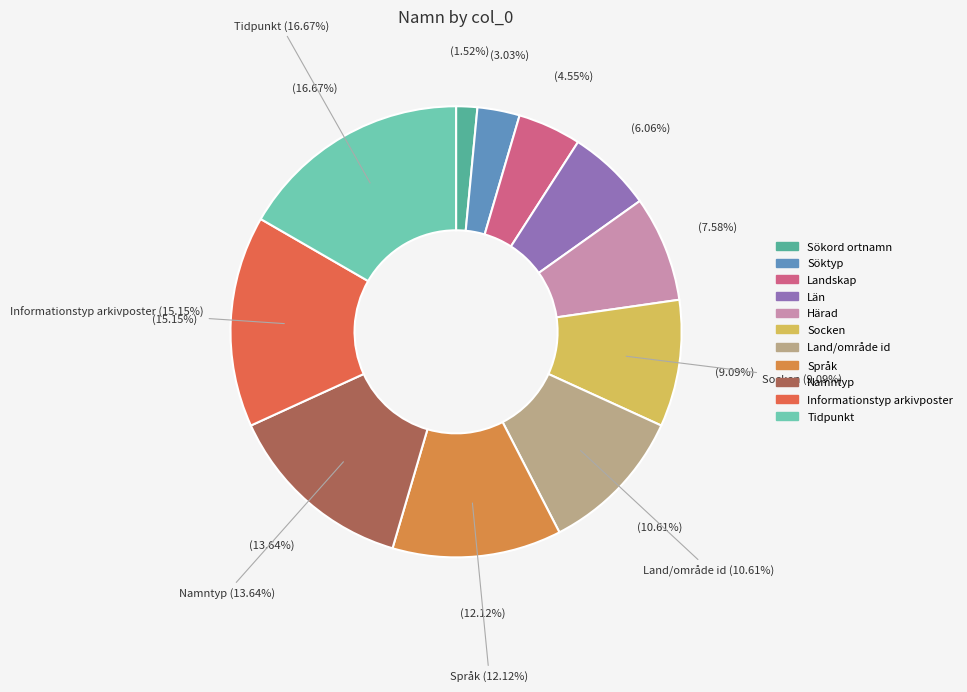

Is it true that Söktyp is 10% of the pie?

False